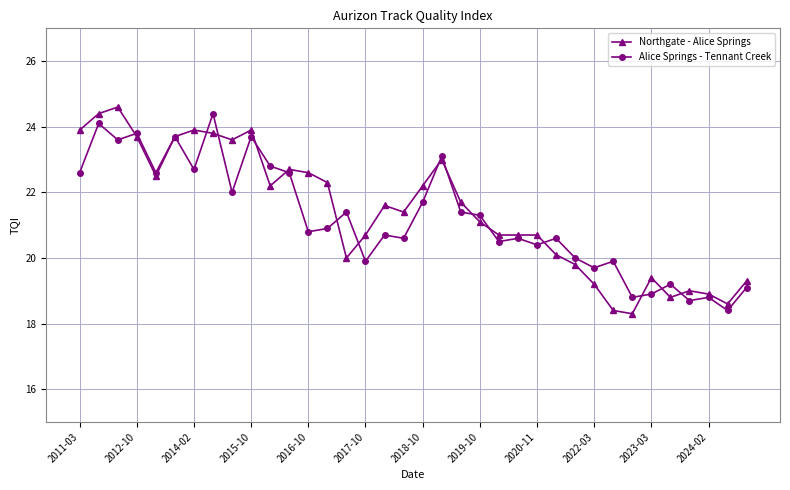

What is the value of the Alice Springs - Tennant Creek point at the 16th from the left?

19.9